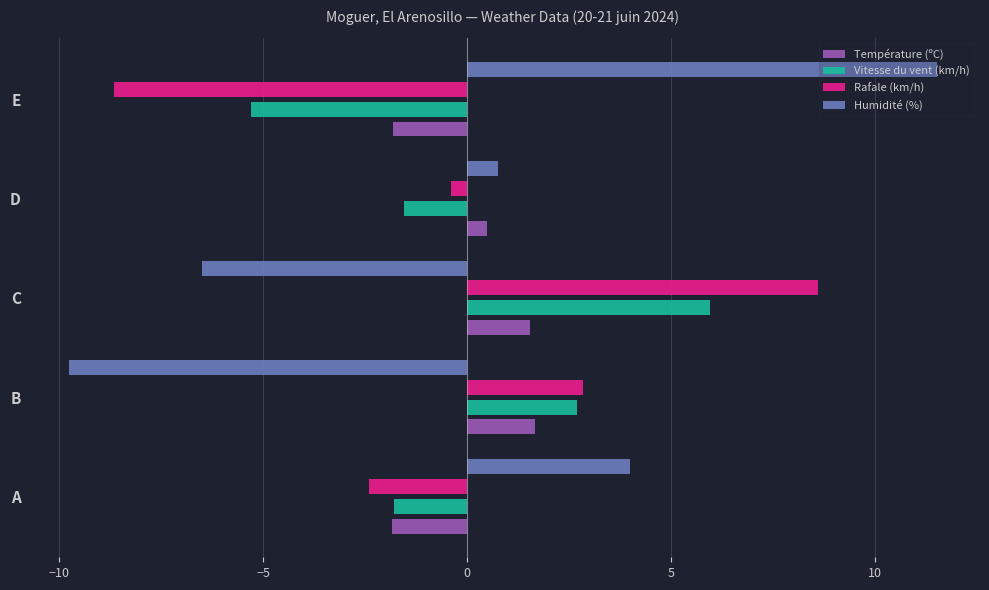

Is it true that Humidité (%) equals -9.8 at B?

True